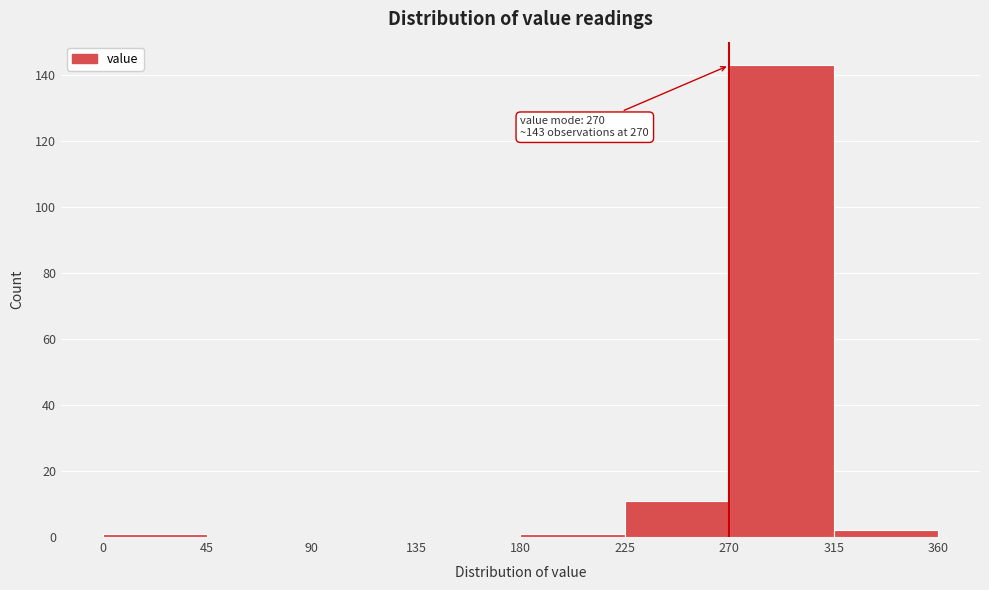

Which range on the x-axis has the tallest bar?

270 to 315